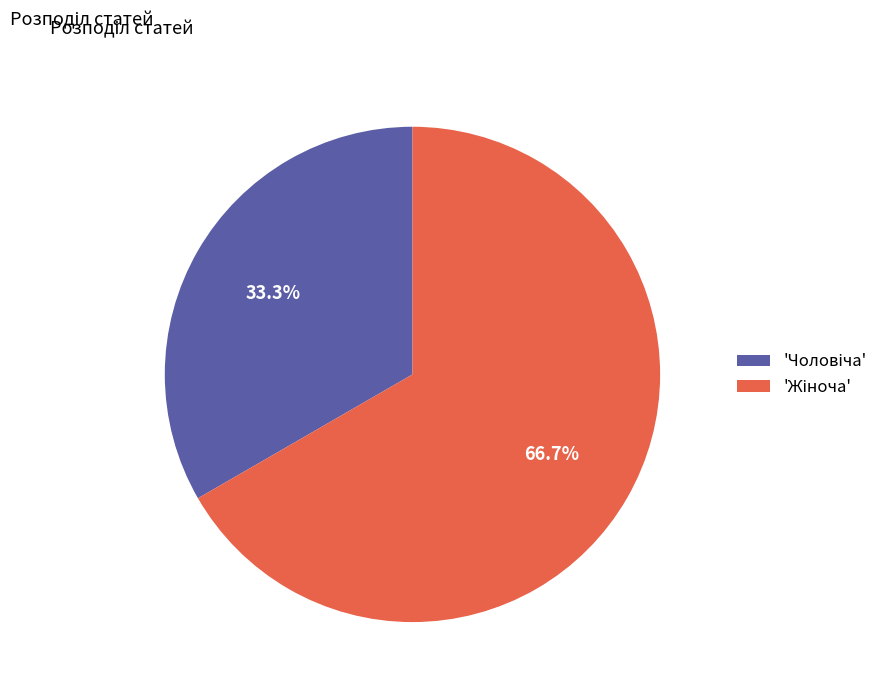

Does any single category account for the majority?

Yes